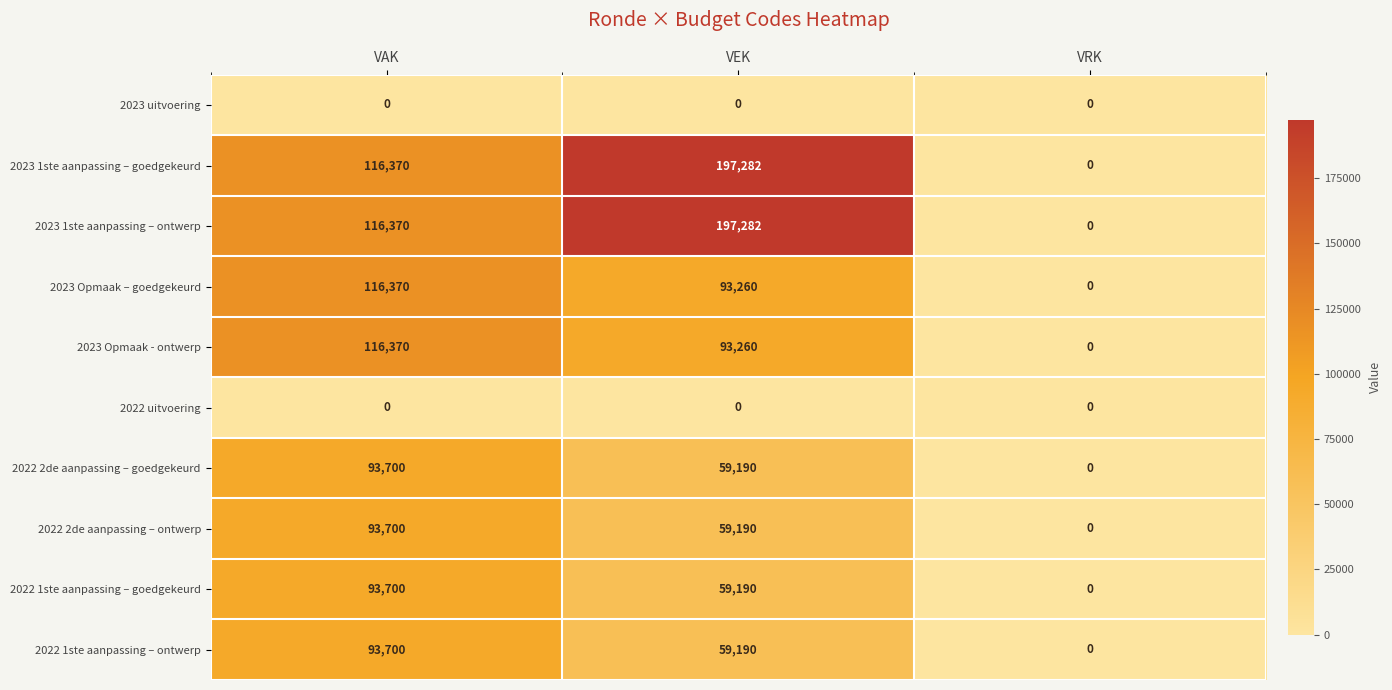

At which category is the sum across all series the highest?

VAK